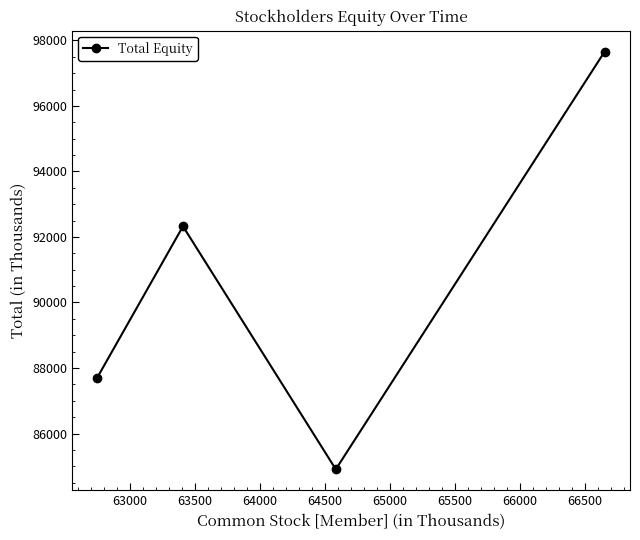

How many points are higher than both their immediate neighbors (excluding endpoints)?

1